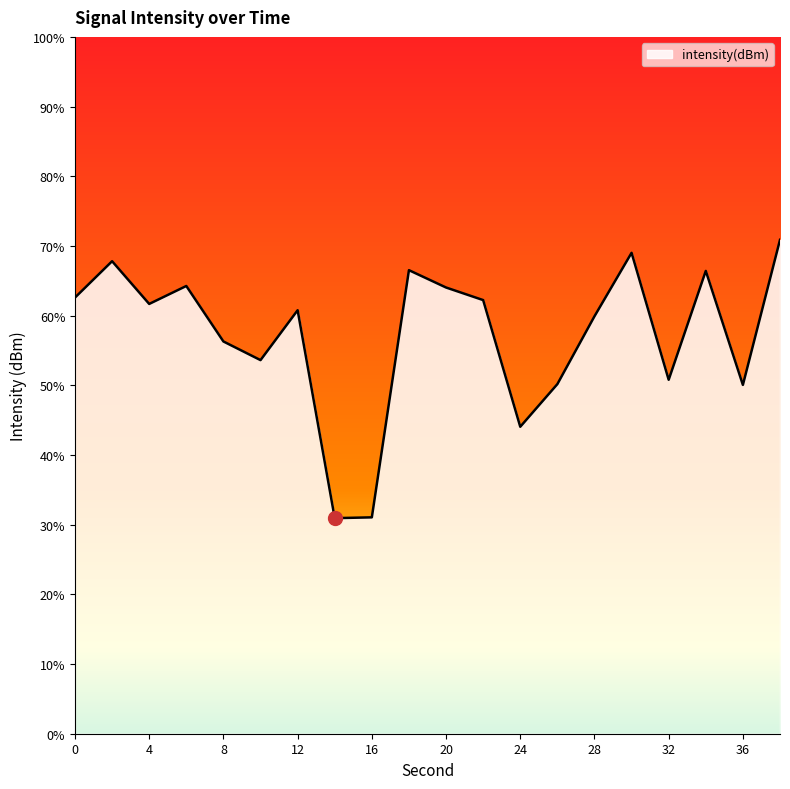

Which category has the highest value across all series?

38